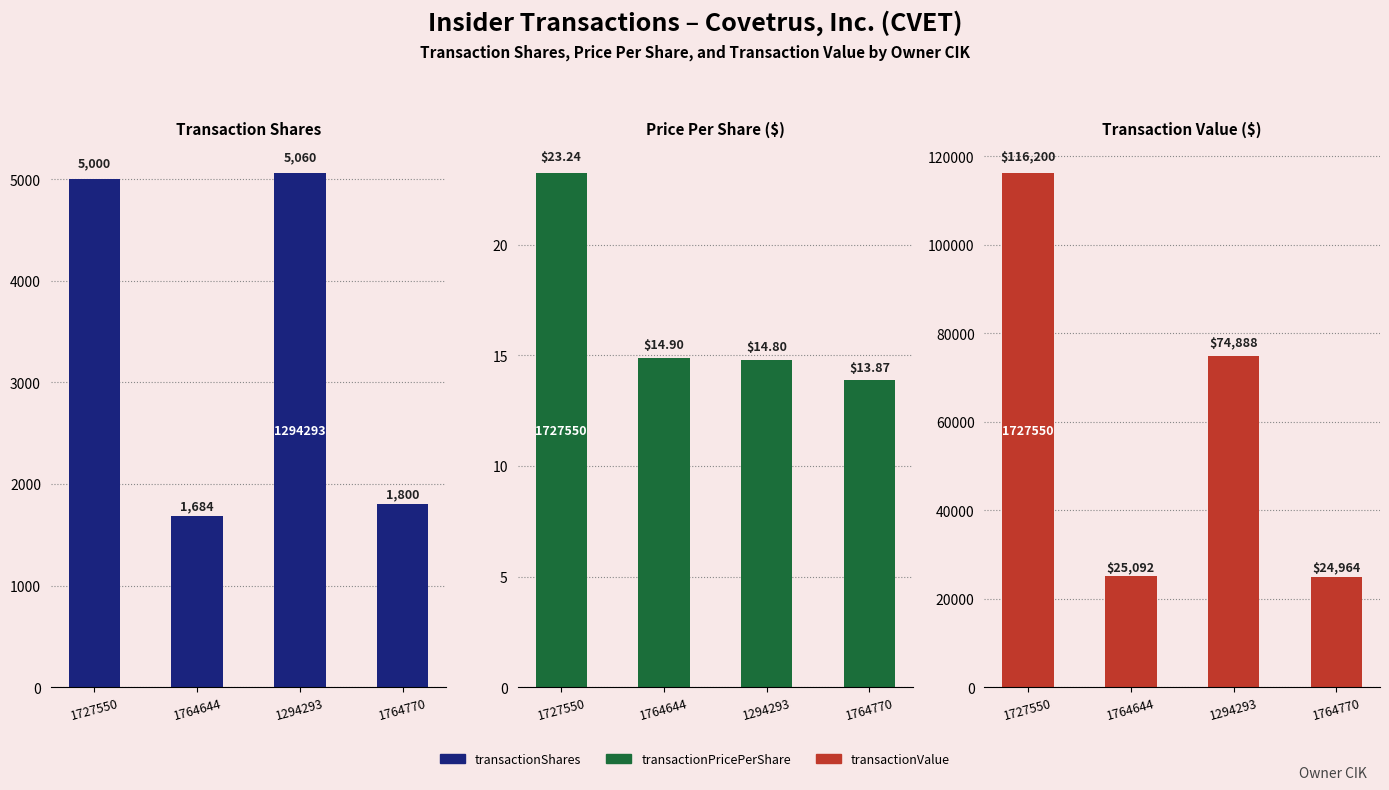

How many data points in transactionShares are less than 5000?

2